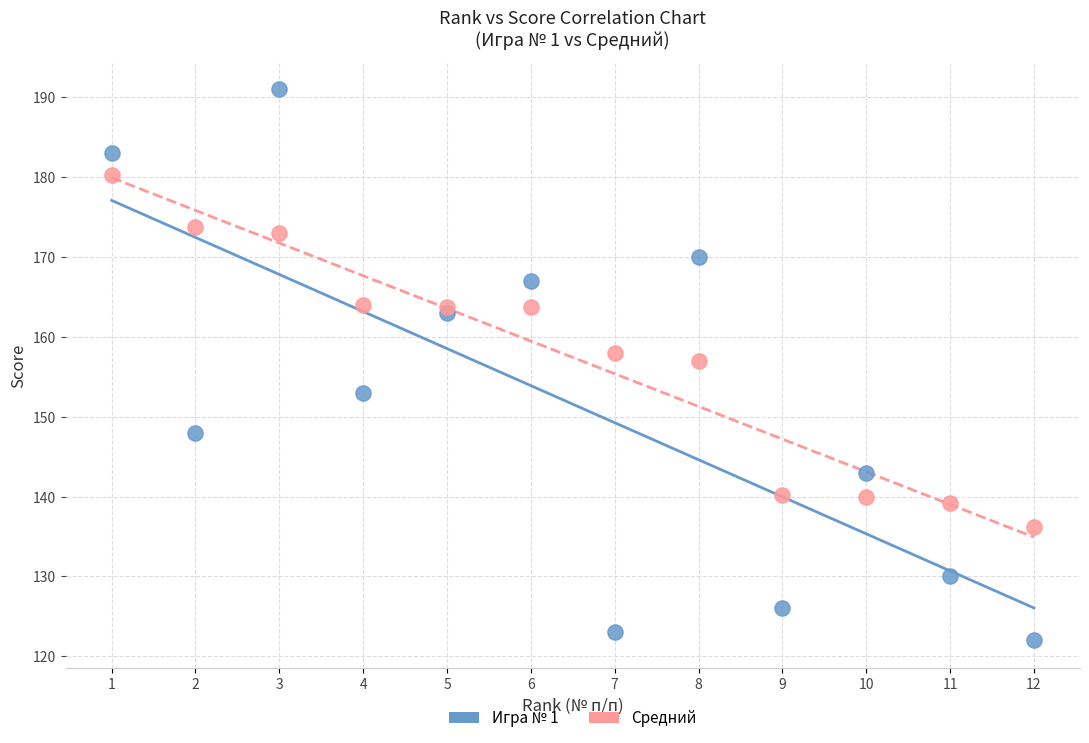

Which series reaches the maximum Y coordinate?

Игра № 1